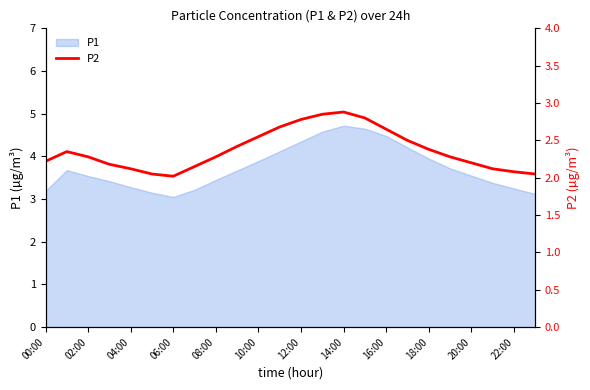

True or false: P1 has a value of 2.1 at 12:00.

False